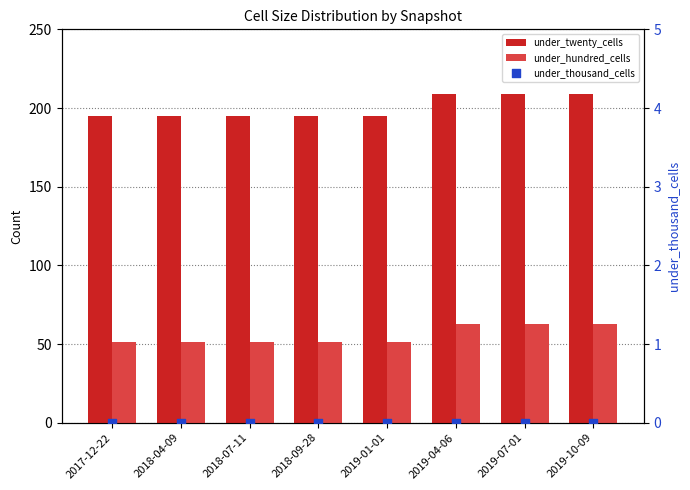

Which series contains the lowest Y value?

under_thousand_cells